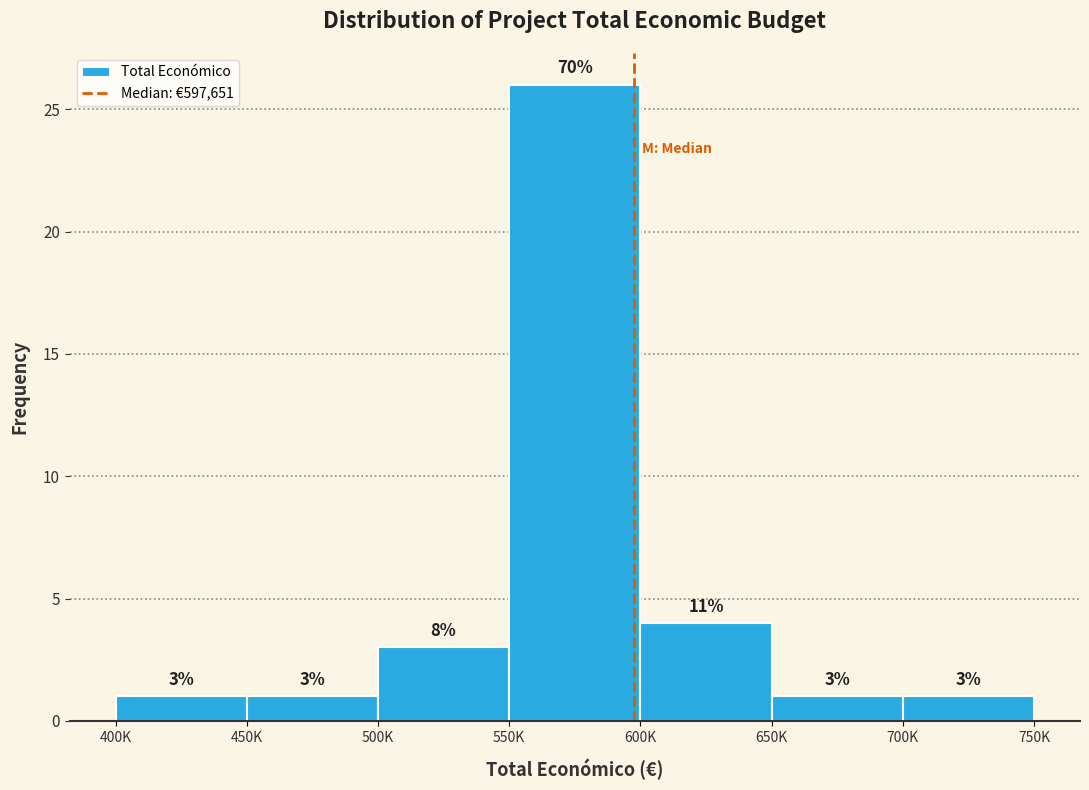

Reading left to right, list all the values displayed in this chart.

400K=1	450K=1	500K=3	550K=26	600K=4	650K=1	700K=1